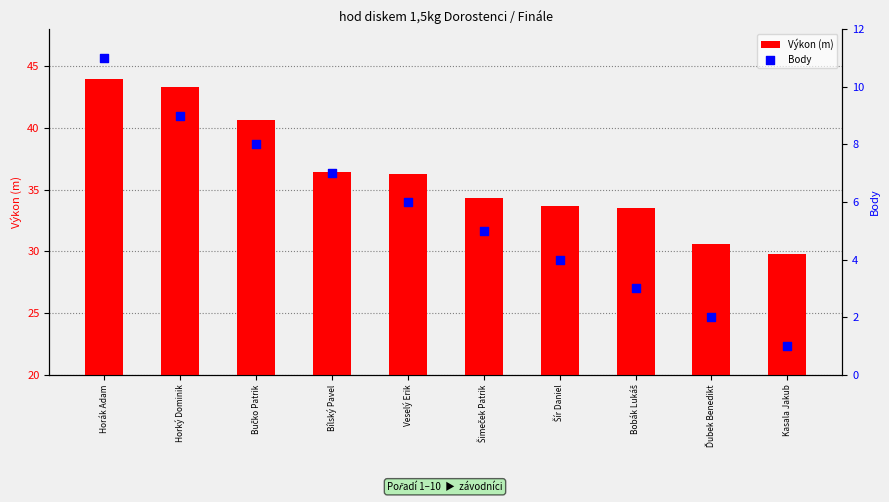

Which series contains the lowest Y value?

Body